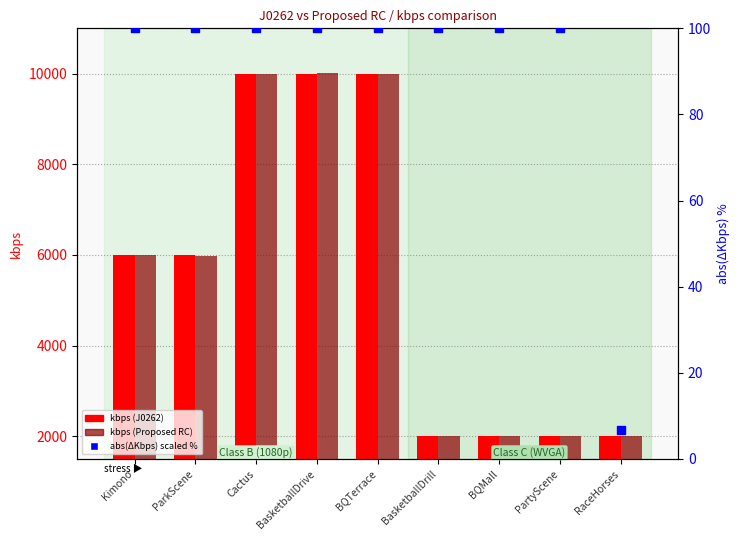

Which series has the widest spread of Y values?

kbps (Proposed RC)